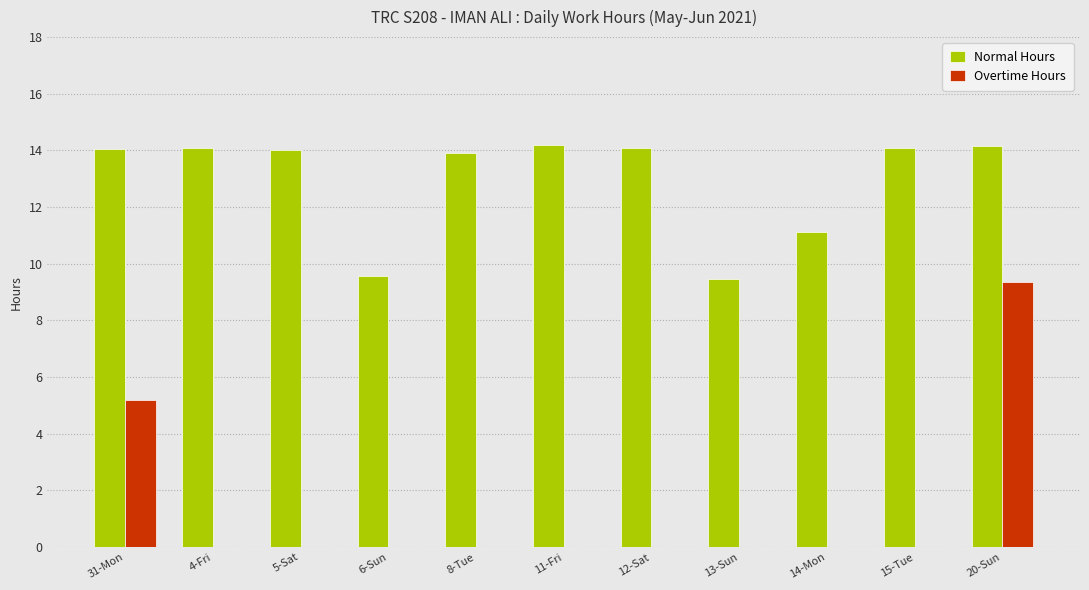

Which series changed the most between 31-Mon and 15-Tue?

Overtime Hours